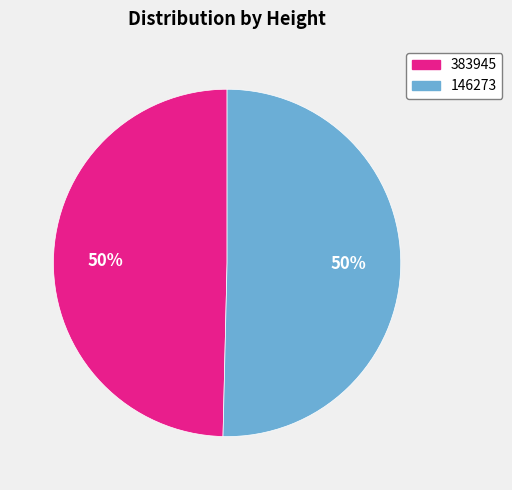

What percentage is the 146273 slice, to the nearest percent?

50%